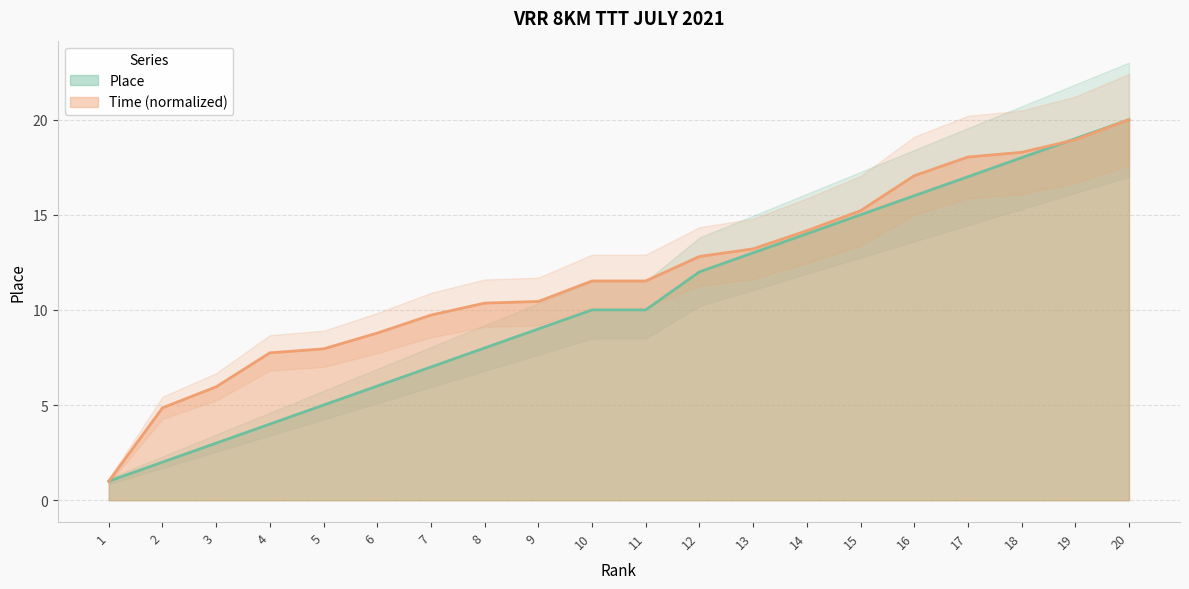

Rank the series by their average value, from lowest to highest.

Place, Time